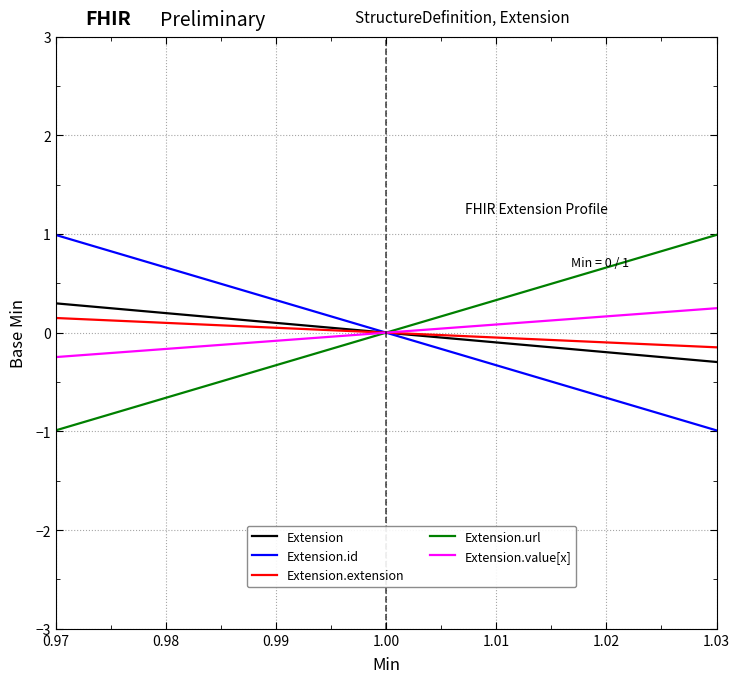

Does the chart display data point markers on the line(s)?

No